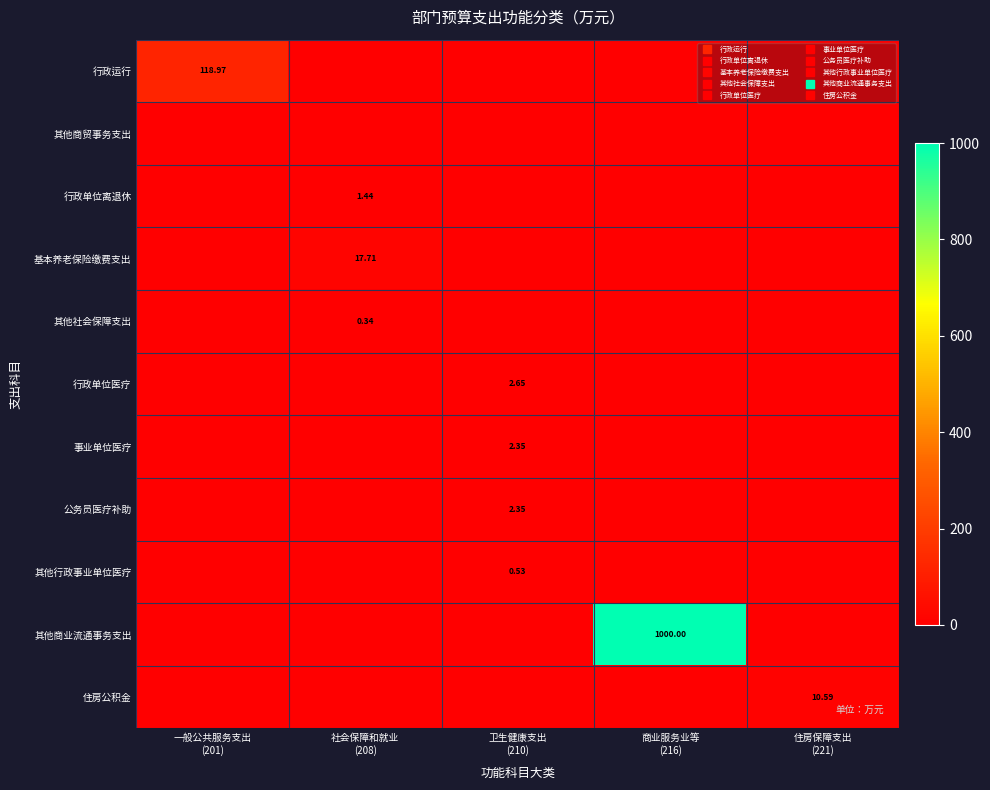

Which series changed the most between 商业服务业等 (216) and 住房保障支出 (221)?

其他商业流通事务支出